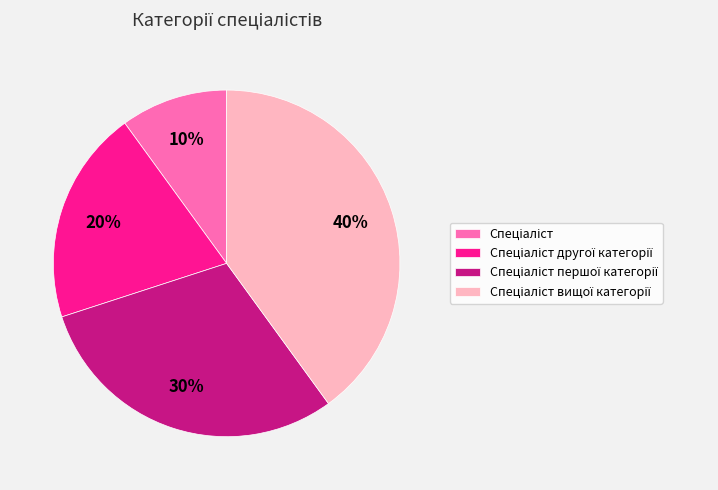

Does any single category account for the majority?

No